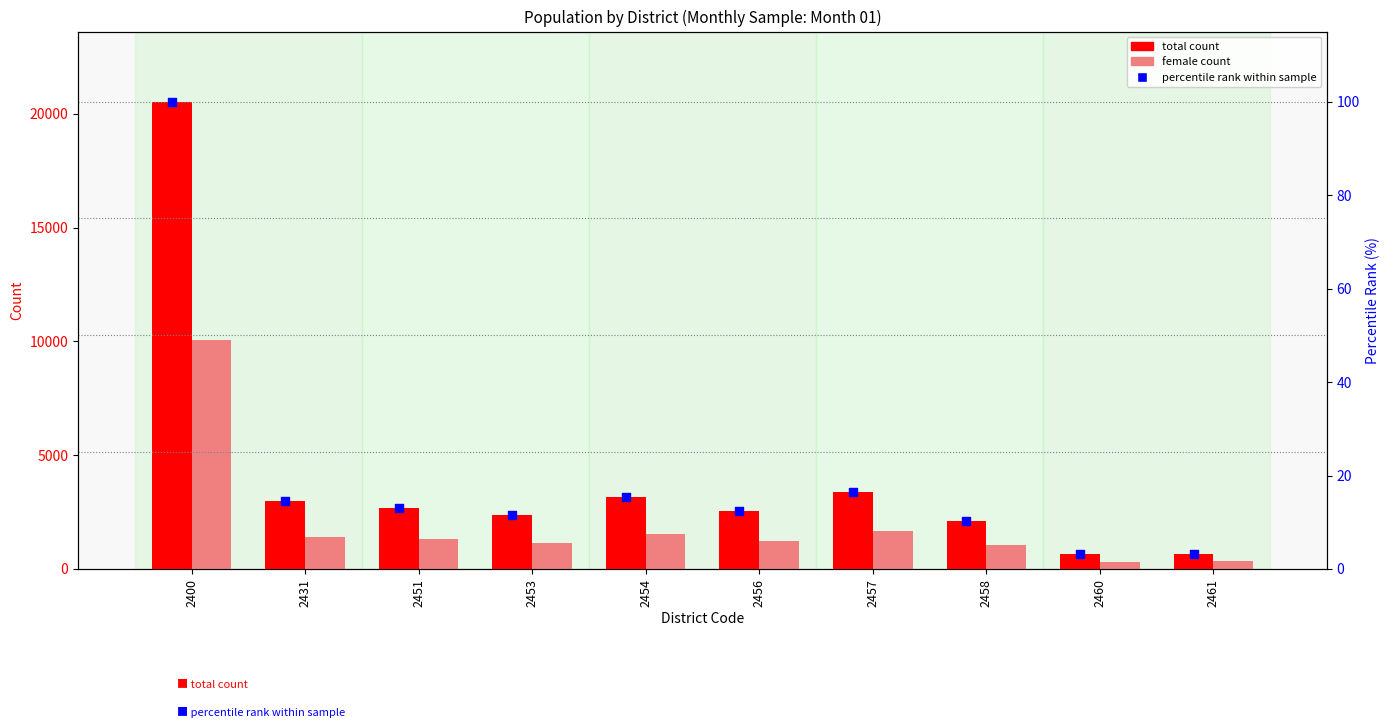

Which series reaches the minimum Y coordinate?

percentile rank within sample